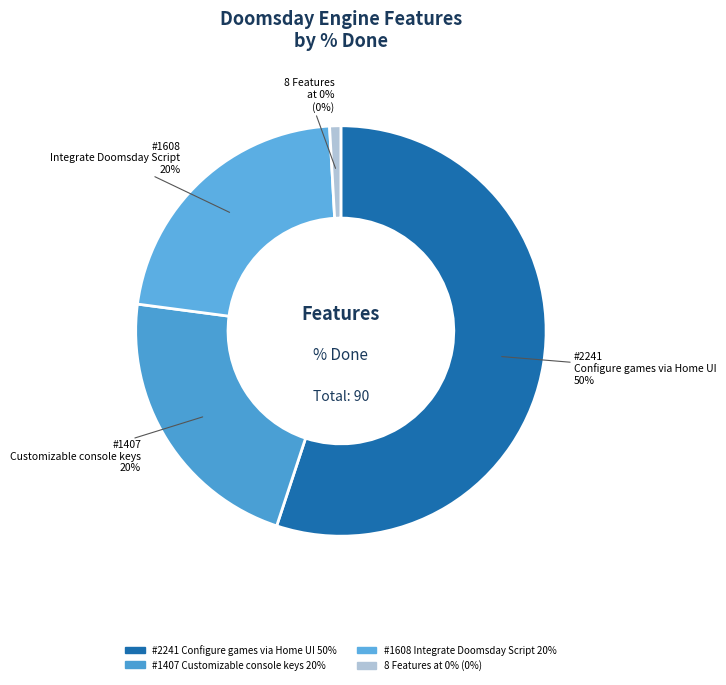

Which category accounts for the majority?

2241